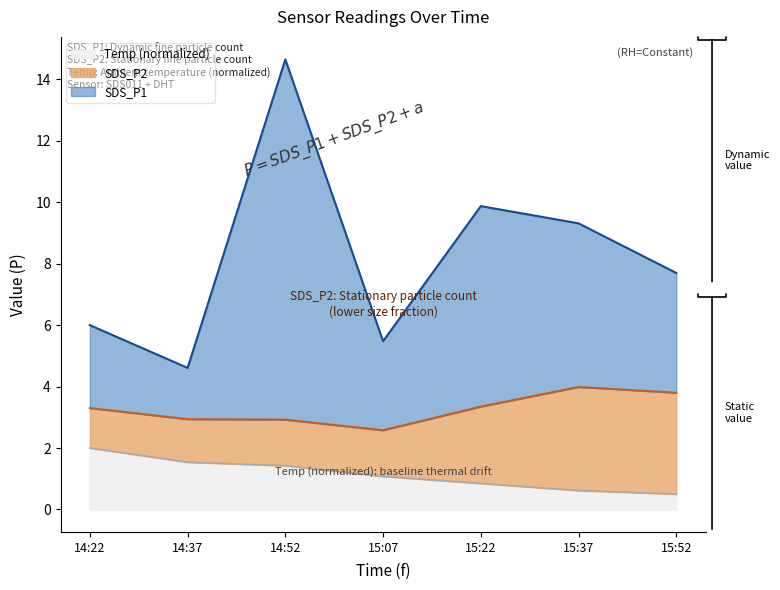

True or false: Temp and SDS_P1 cross at least once.

False